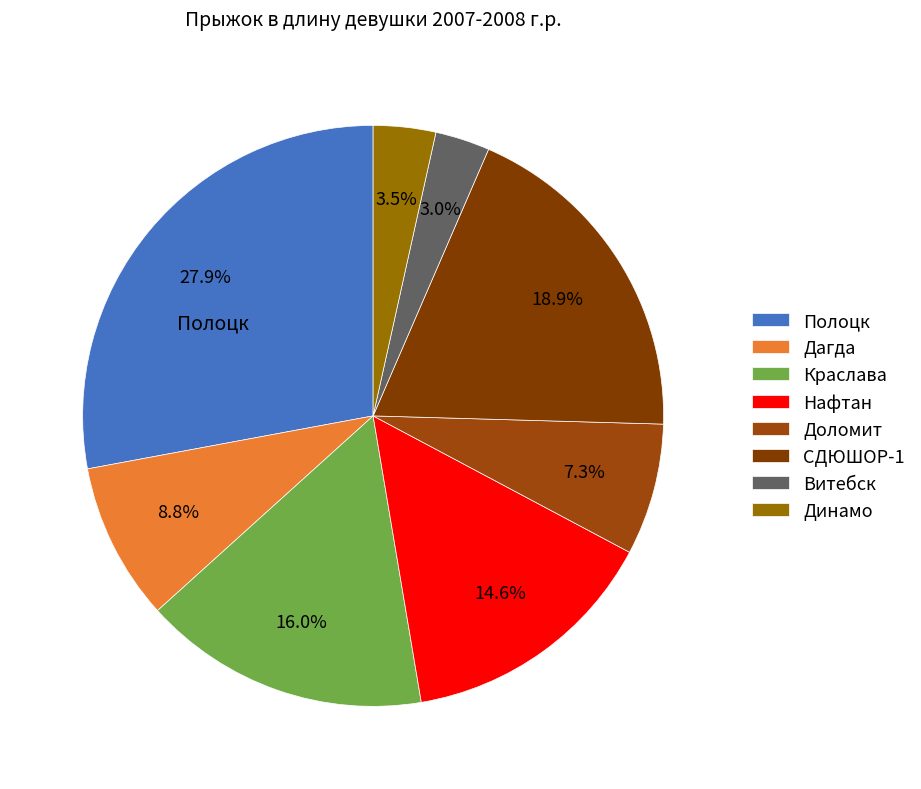

How many segments does this pie chart have?

8